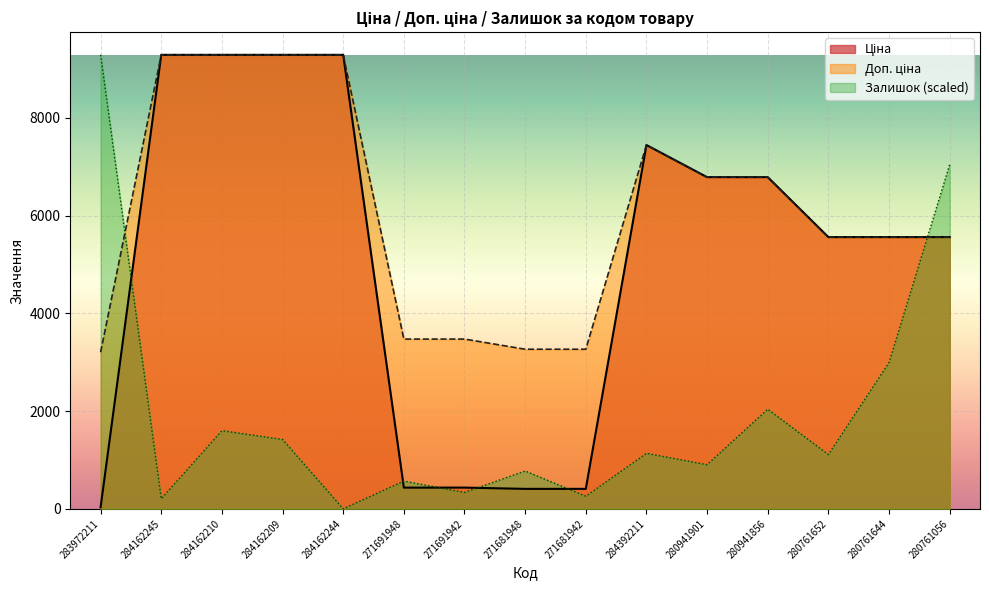

The Доп. ціна series shows 1119.3 at 271681942. True or false?

False